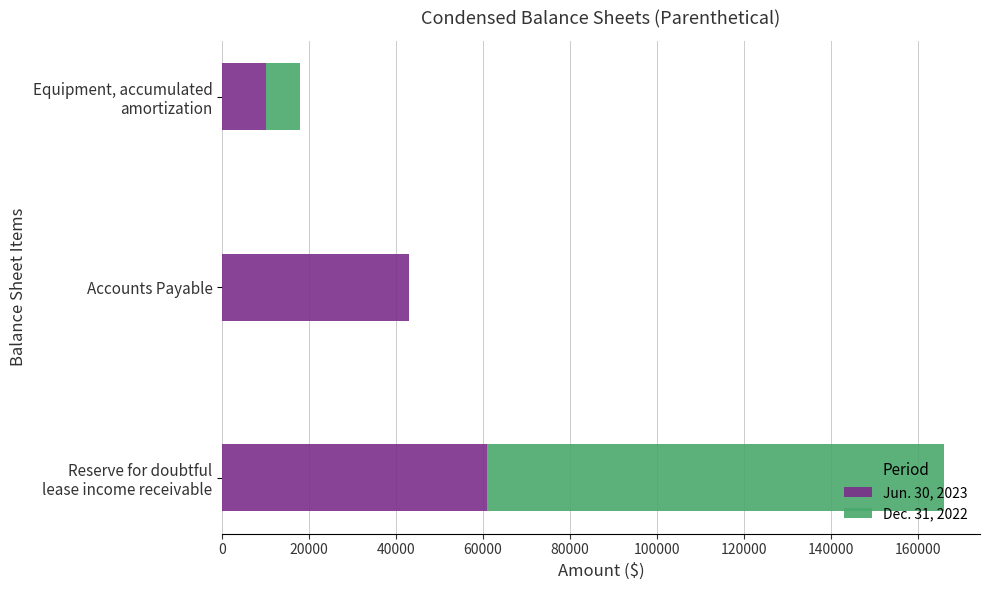

What is the total value across all series at Accounts Payable?

43000